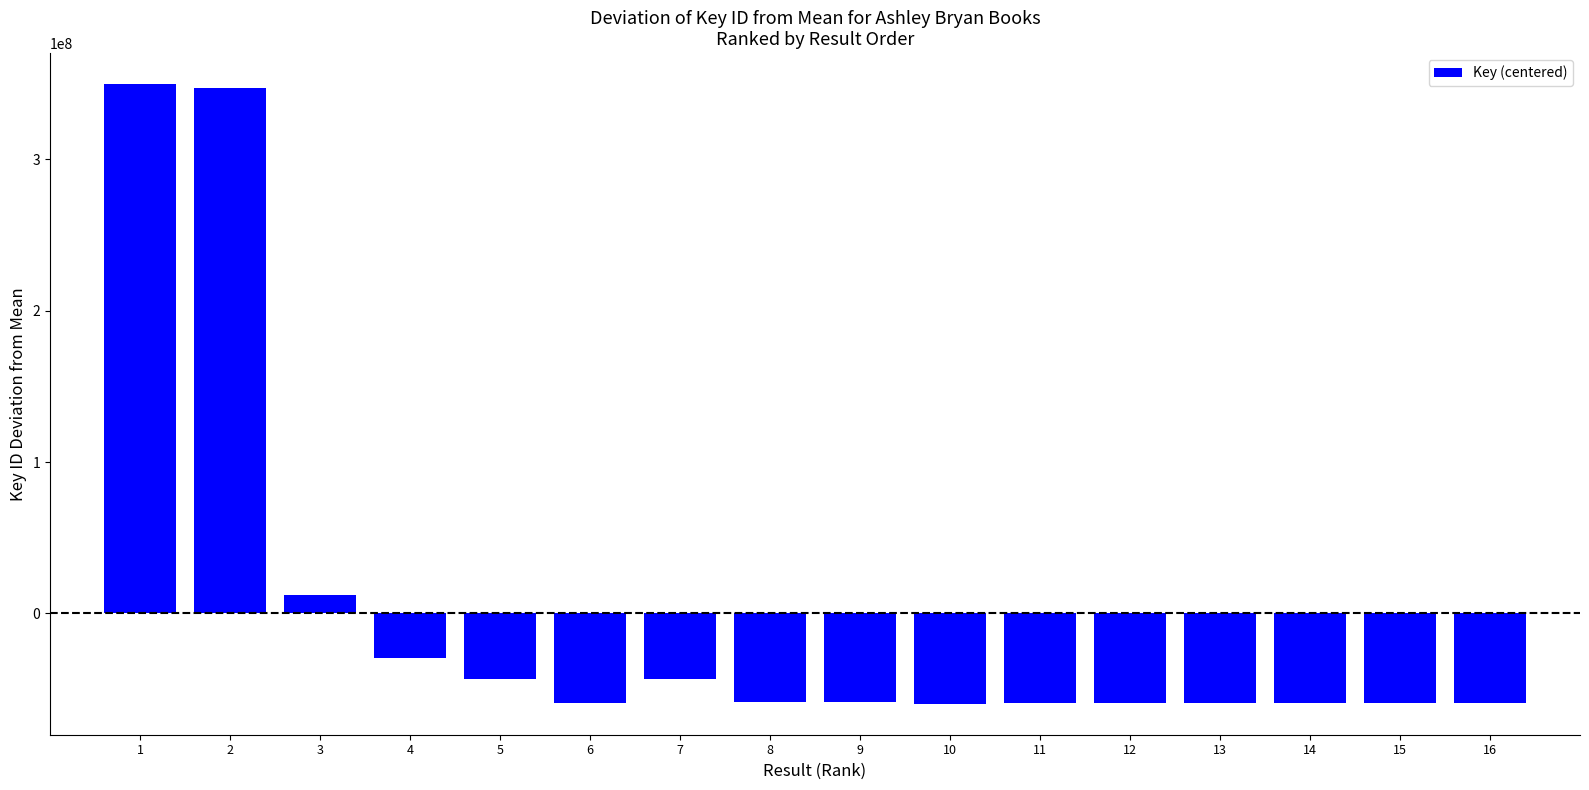

Where does the data first go above -58742203?

1